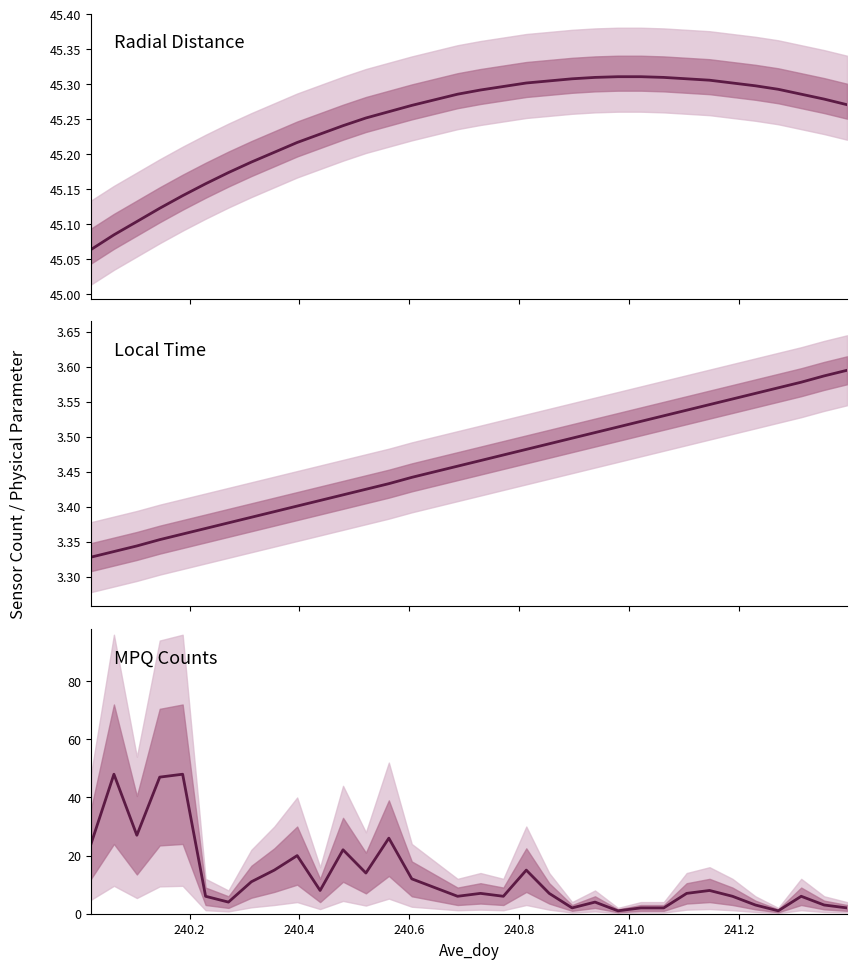

True or false: Local Time and MPQ_0.943 cross at least once.

True